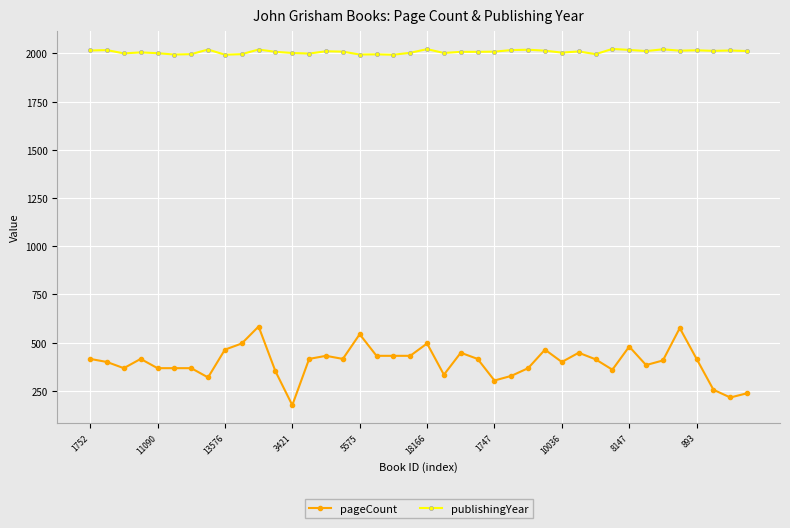

True or false: pageCount and publishingYear cross at least once.

False